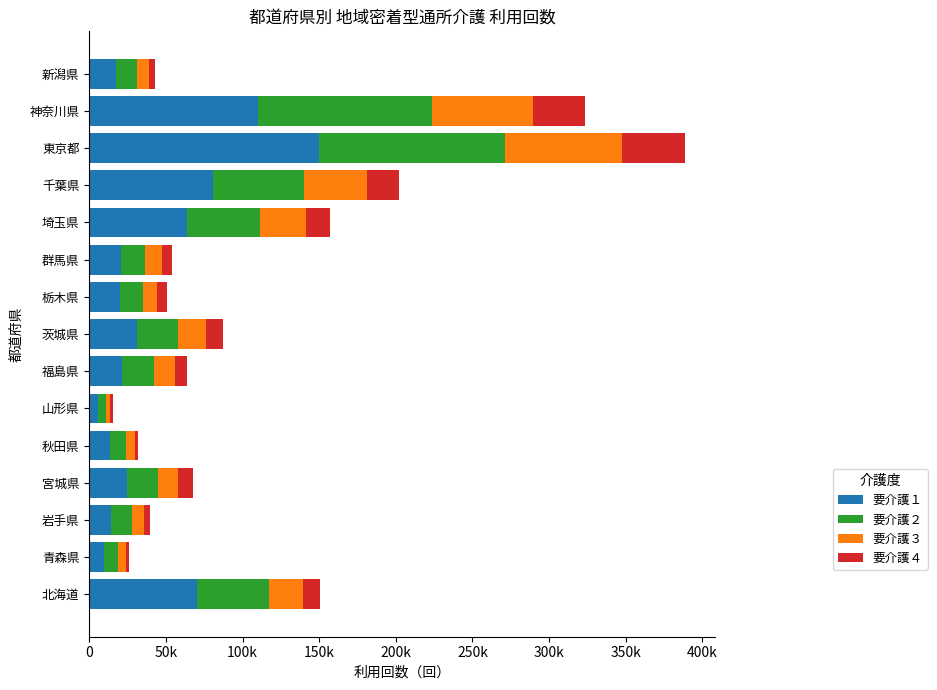

What are all the series names shown in the legend?

要介護１, 要介護２, 要介護３, 要介護４